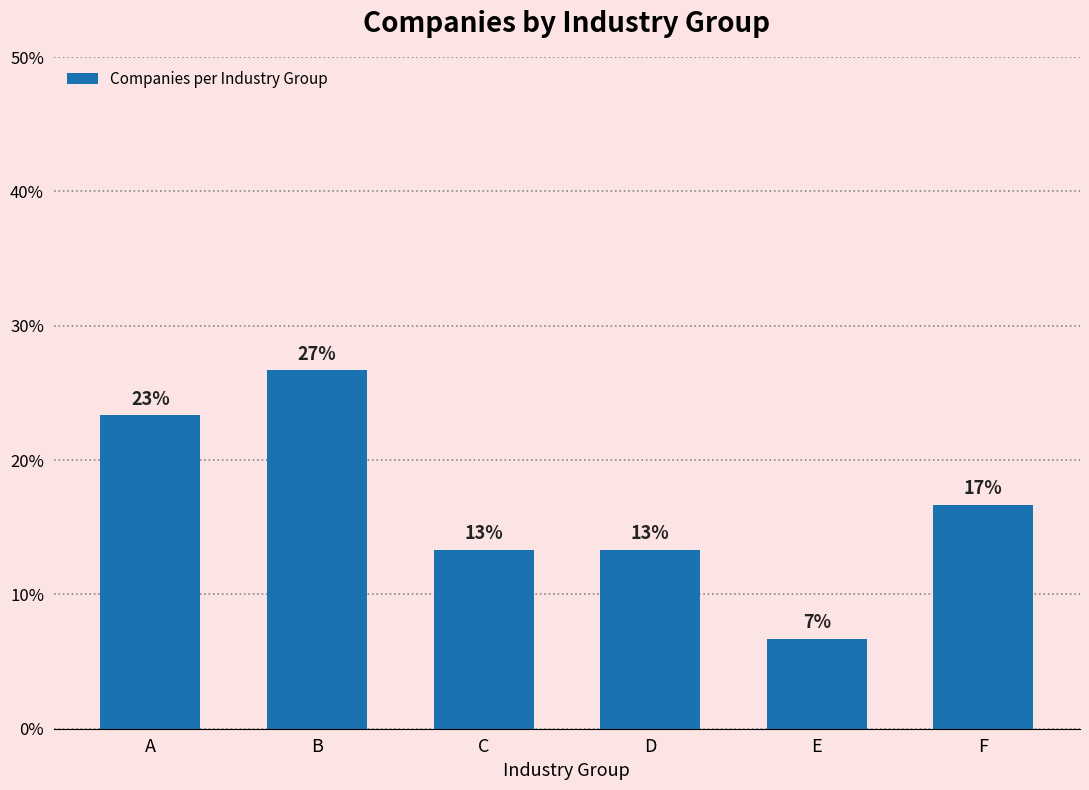

Does the chart contain any negative values?

No